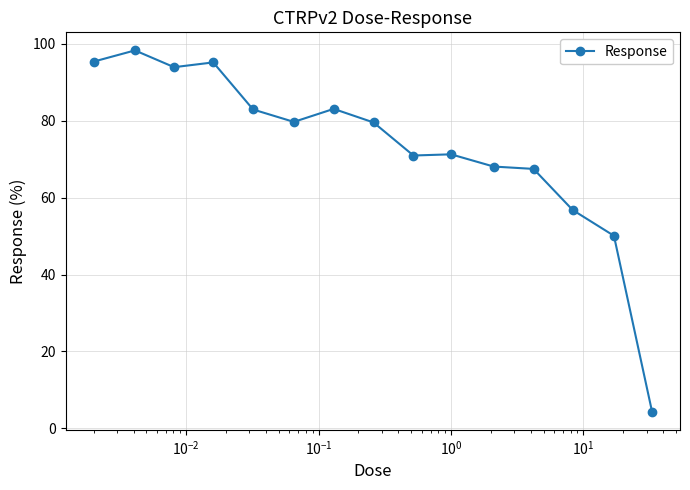

What is the difference between the maximum and minimum values?

93.9